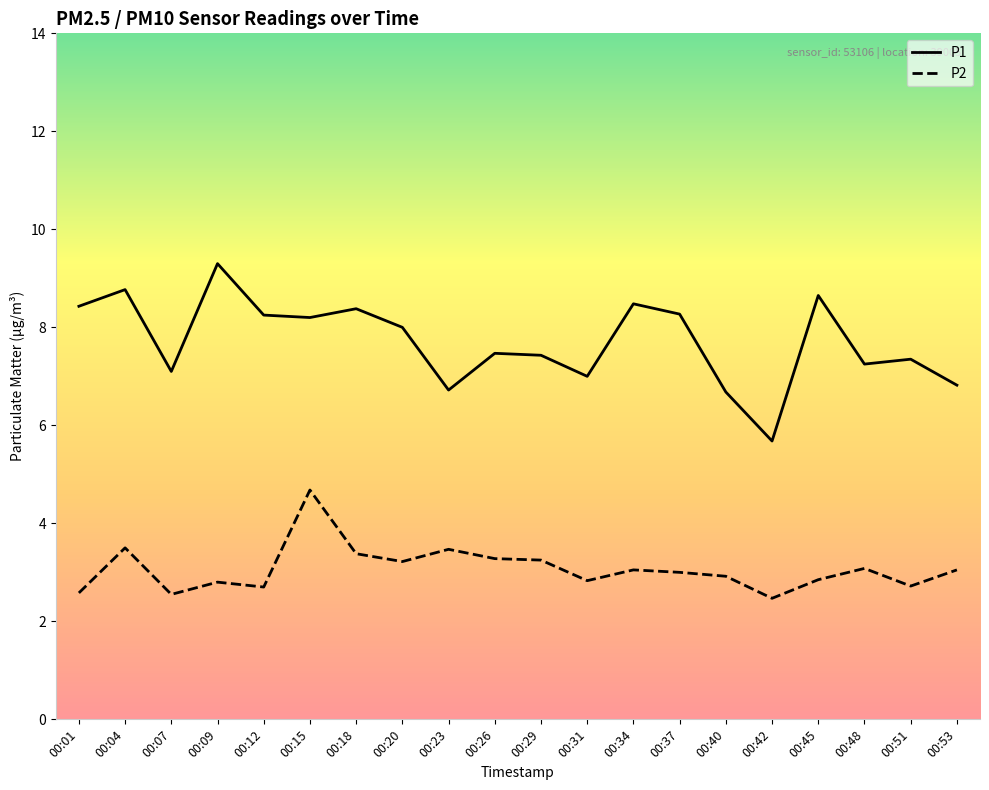

What is the difference between the maximum and minimum values in the P2 series?

2.2